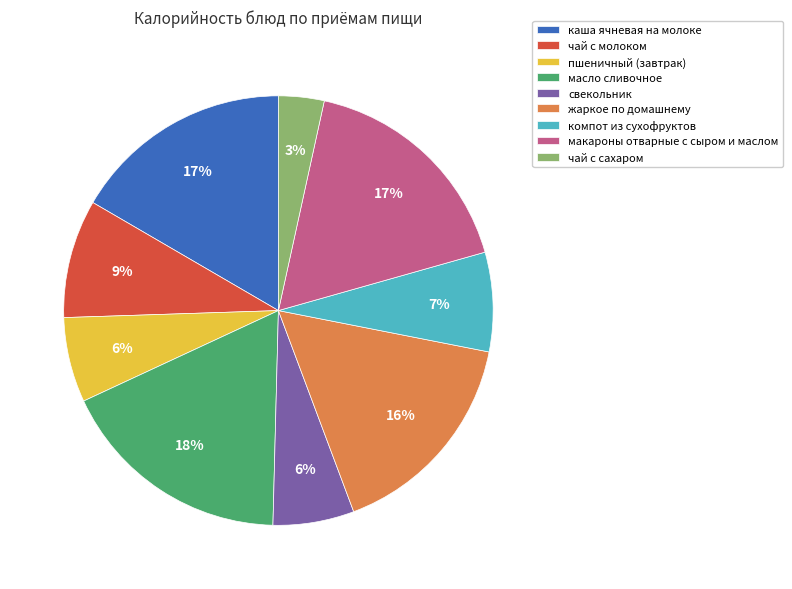

Which slice is the smallest?

чай с сахаром